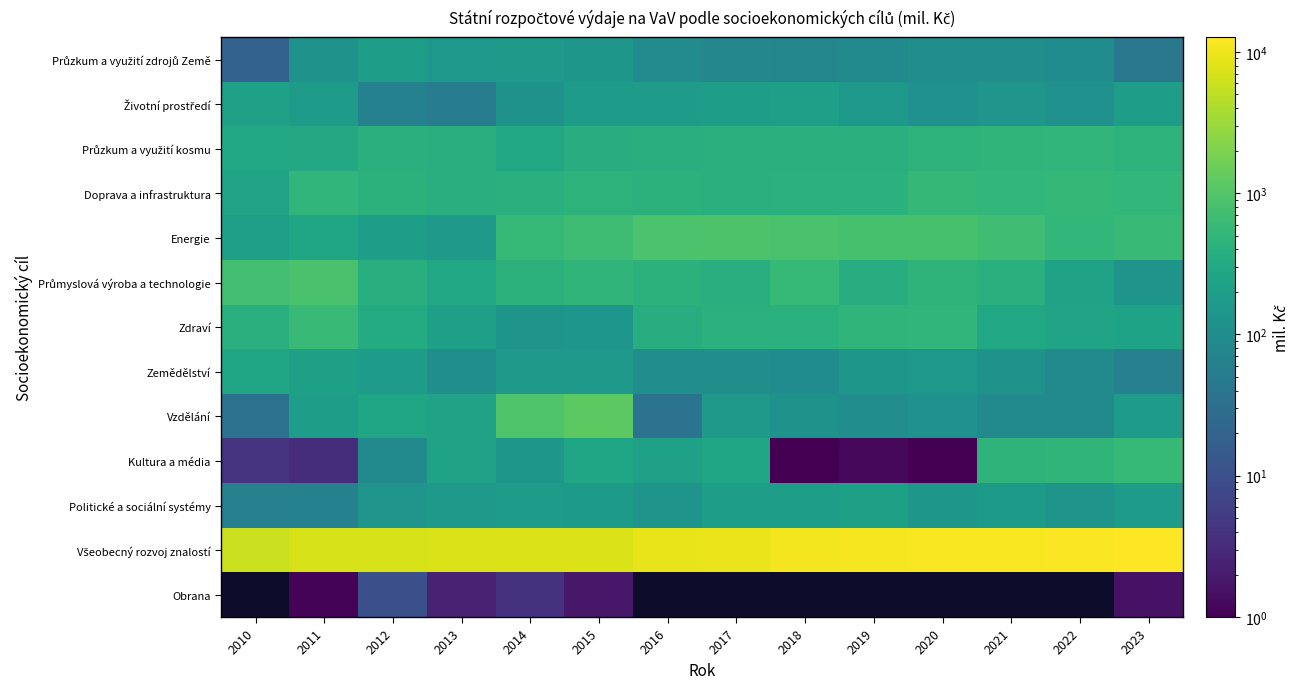

Is it true that Průzkum a využití kosmu equals 455.1 at 2020?

True